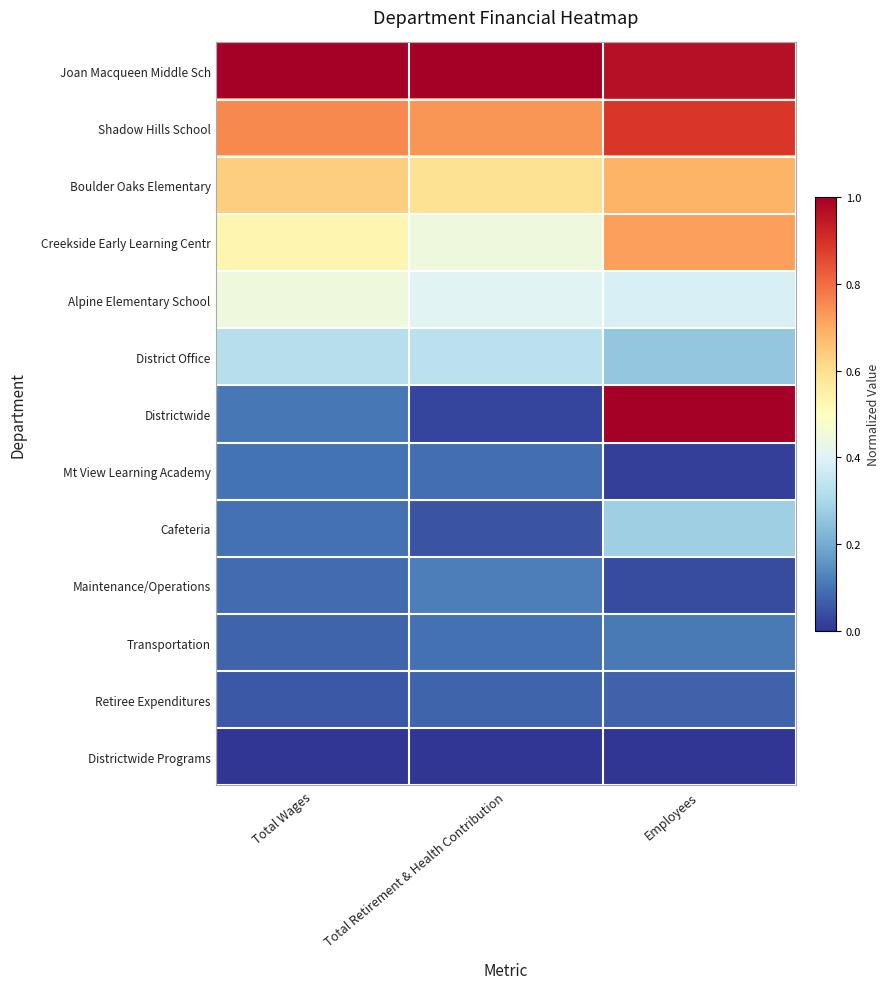

What is the total value across all series at Total Wages?

4.2